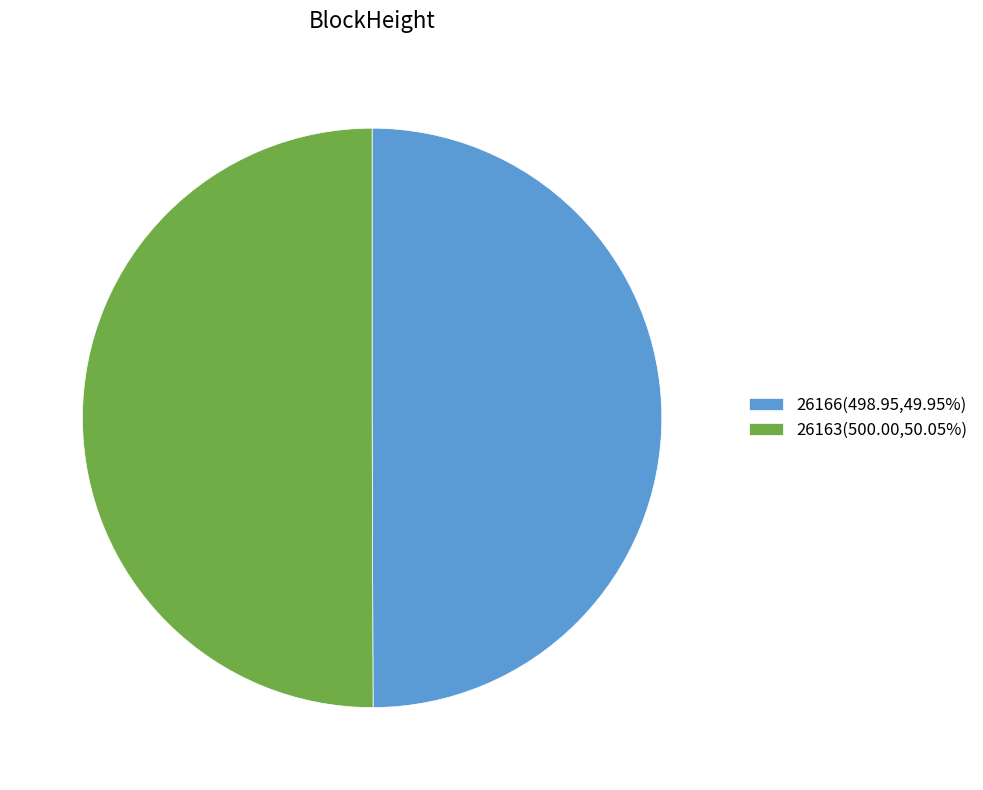

Combined, do 26166(498.95,49.95%) and 26163(500.00,50.05%) account for over 50%?

Yes